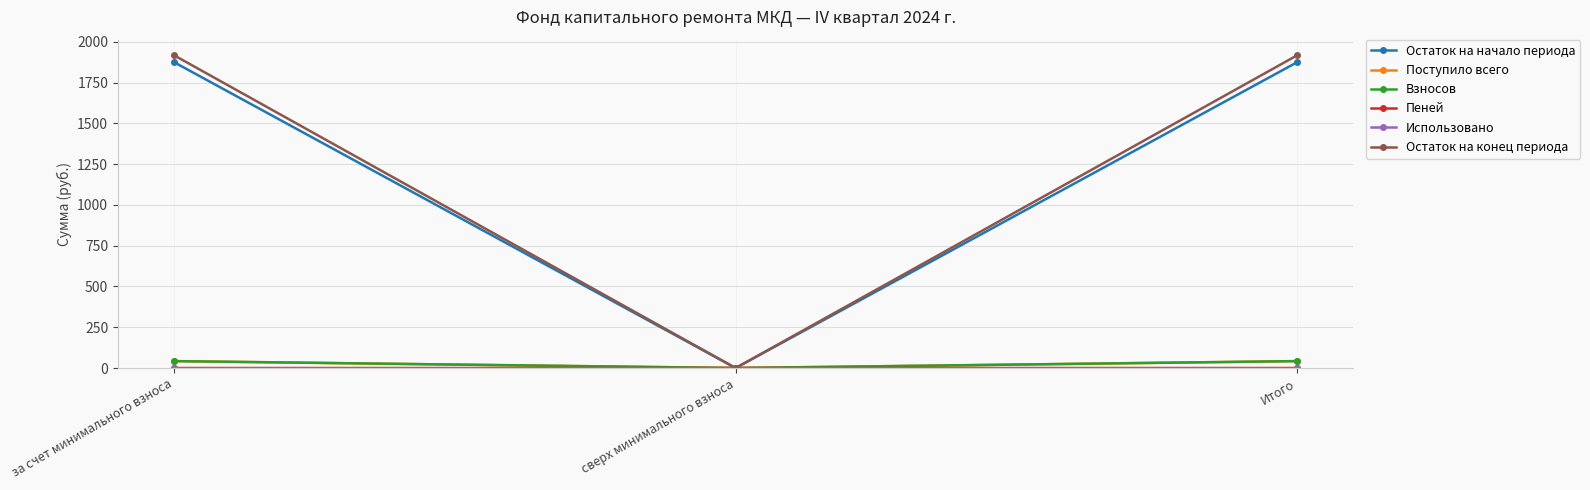

Which category has the lowest value in the Остаток на конец периода series?

сверх минимального взноса